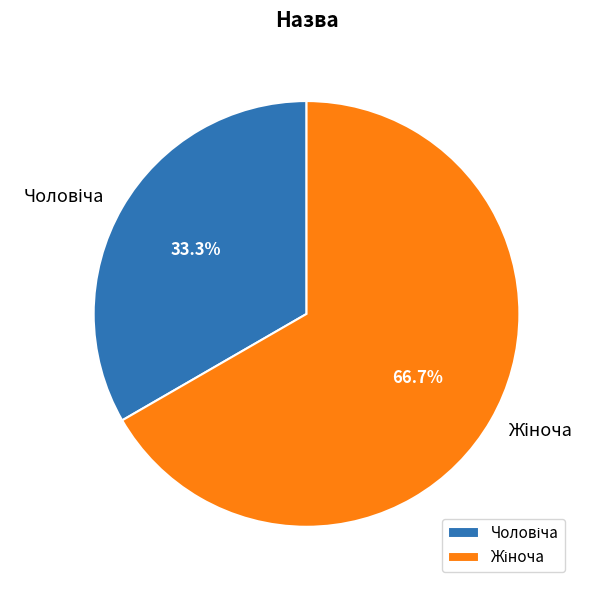

Is there any slice that represents more than half of the pie?

Yes